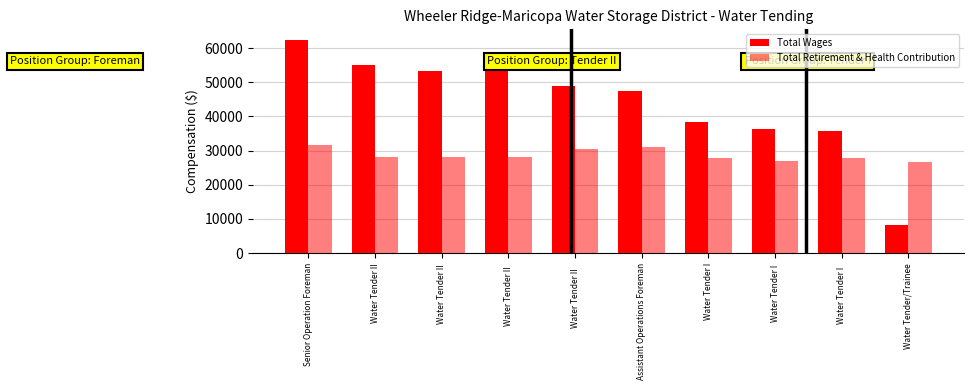

Does the chart contain stacked bars?

No